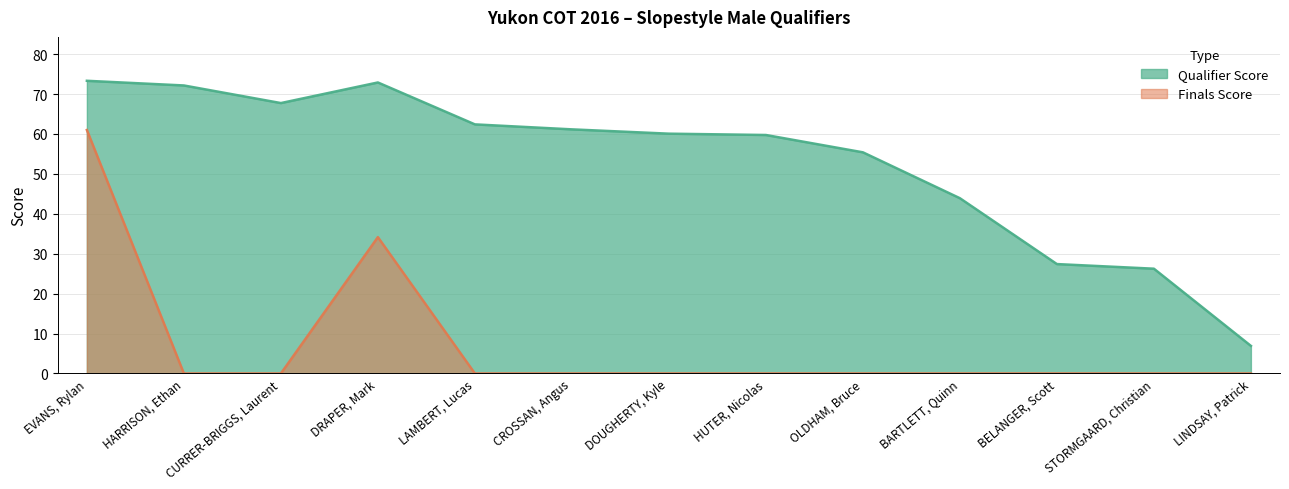

What is the sum of the Qualifier Score values at LAMBERT, Lucas and EVANS, Rylan?

135.7